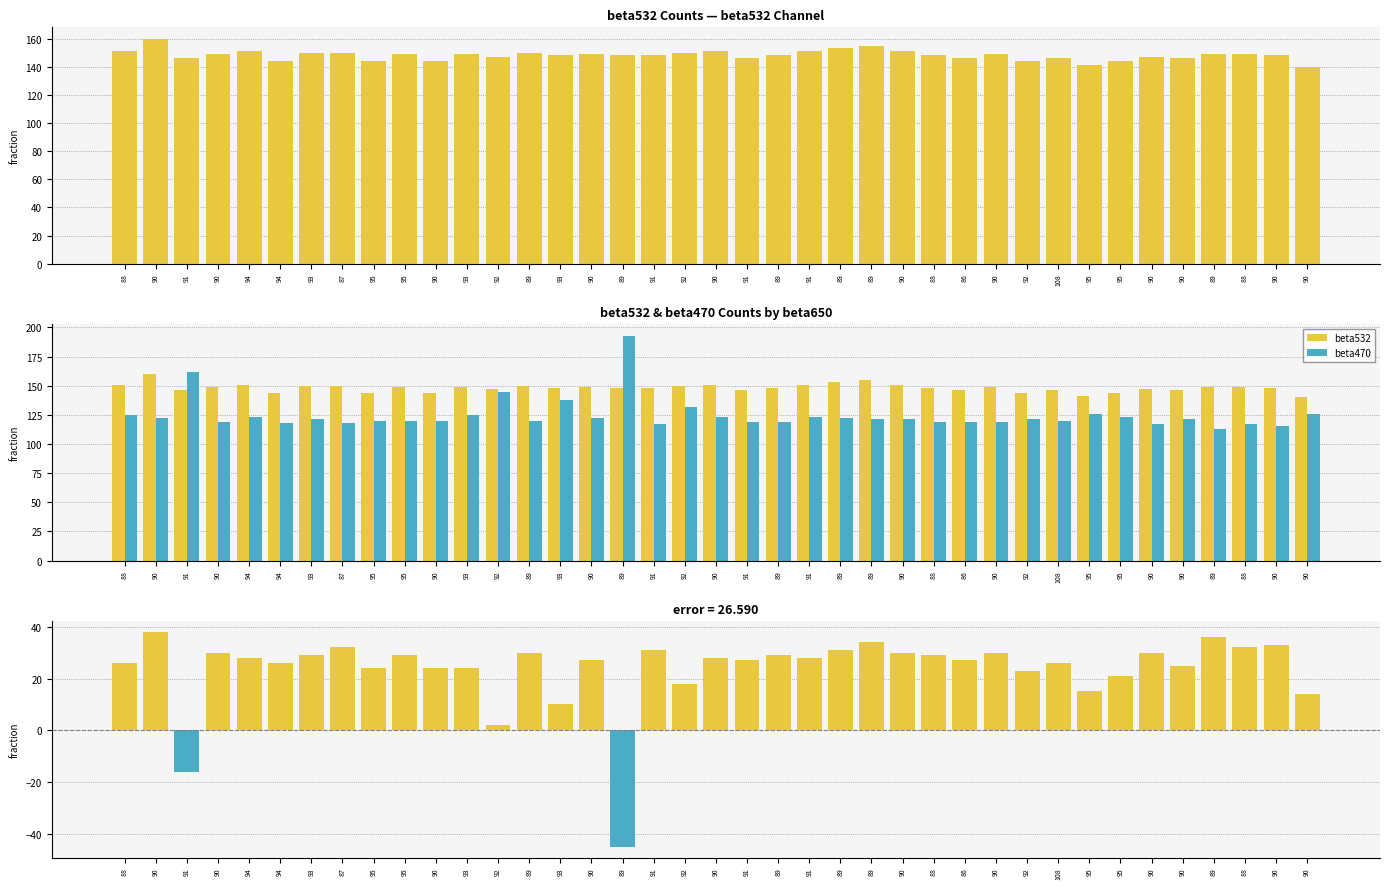

What is the difference between the second highest and second lowest values in the beta532 series?

14